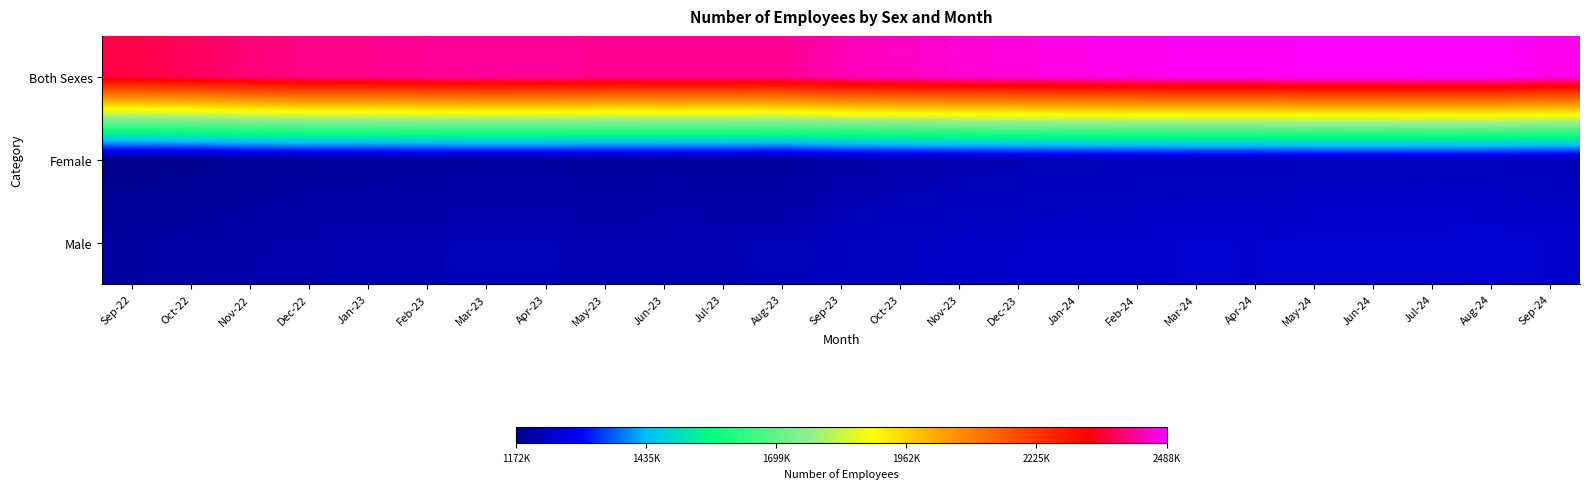

Rank the series at Nov-22 from lowest to highest value.

Female, Male, Both Sexes